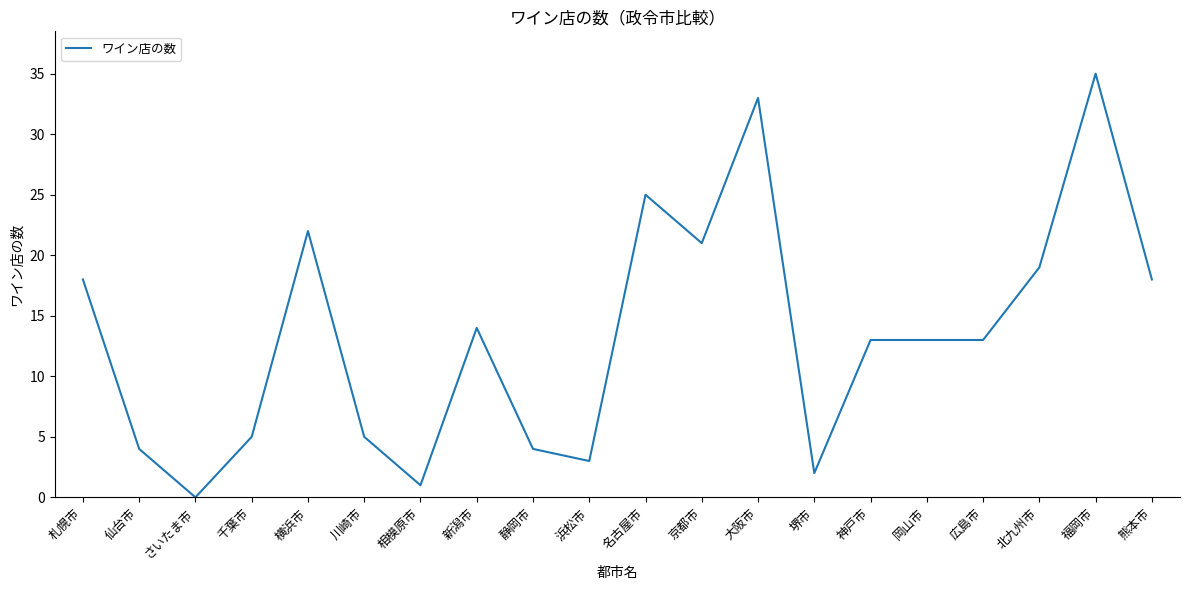

At which category does the data reach its first local peak?

横浜市